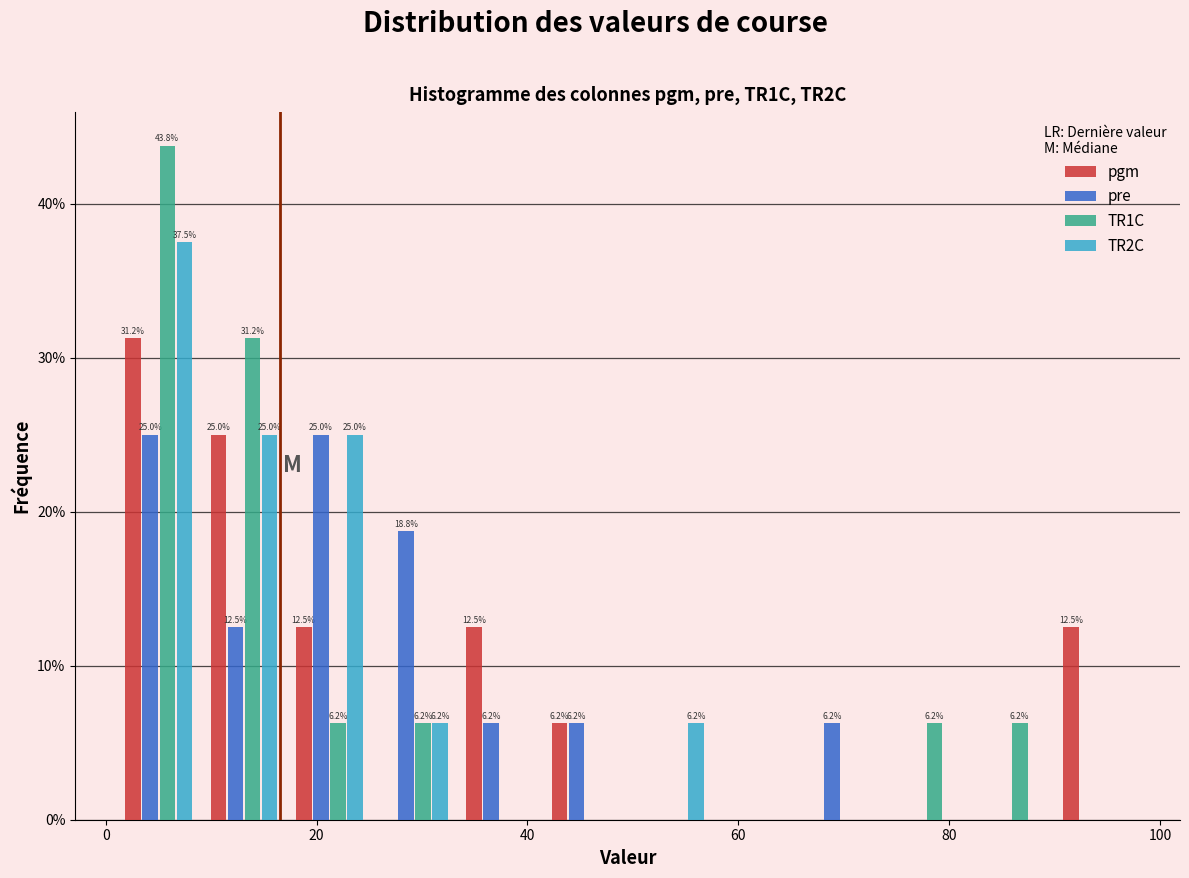

In the TR2C series, which range on the x-axis has the tallest bar?

2 to 10